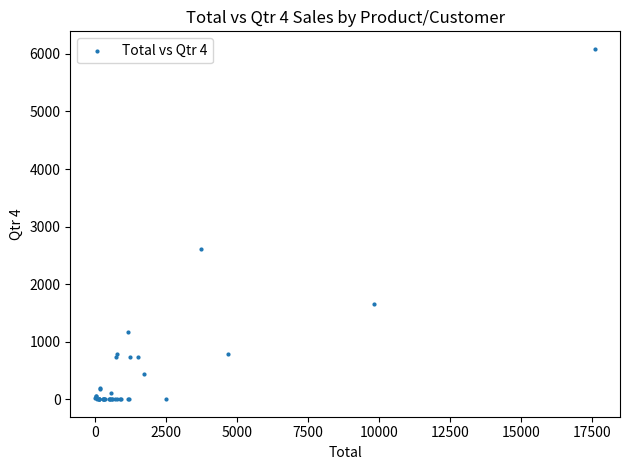

What Y value in the scatter plot is closest to 3043?

2607.2